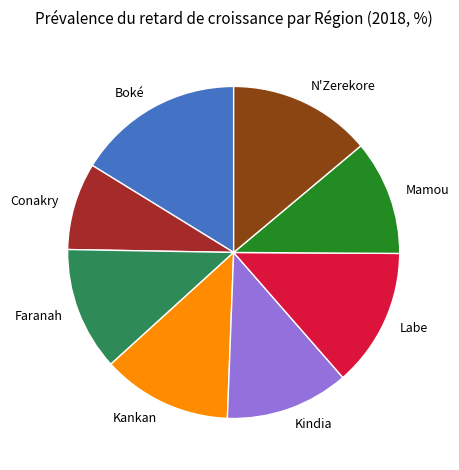

Which slice is the largest?

Boké